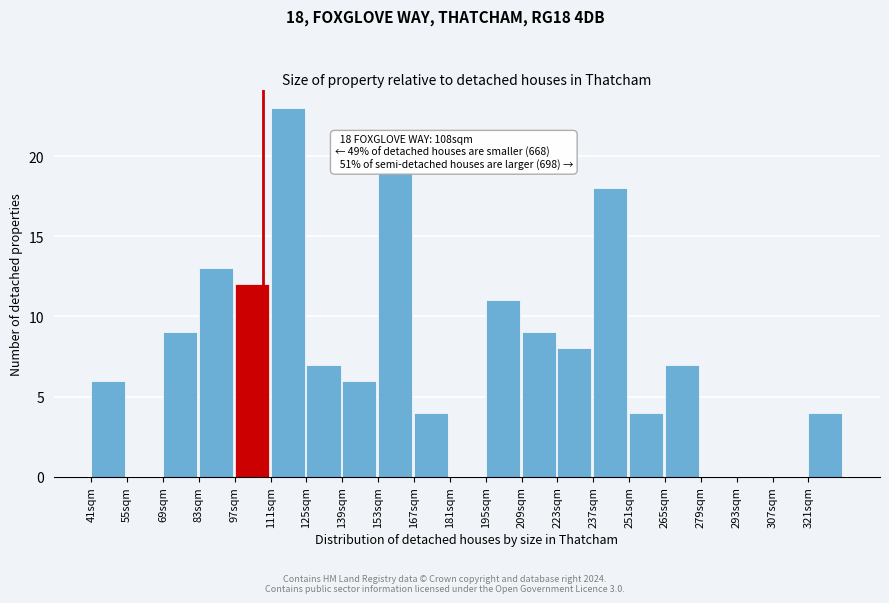

Which range on the x-axis has the tallest bar?

111 to 125